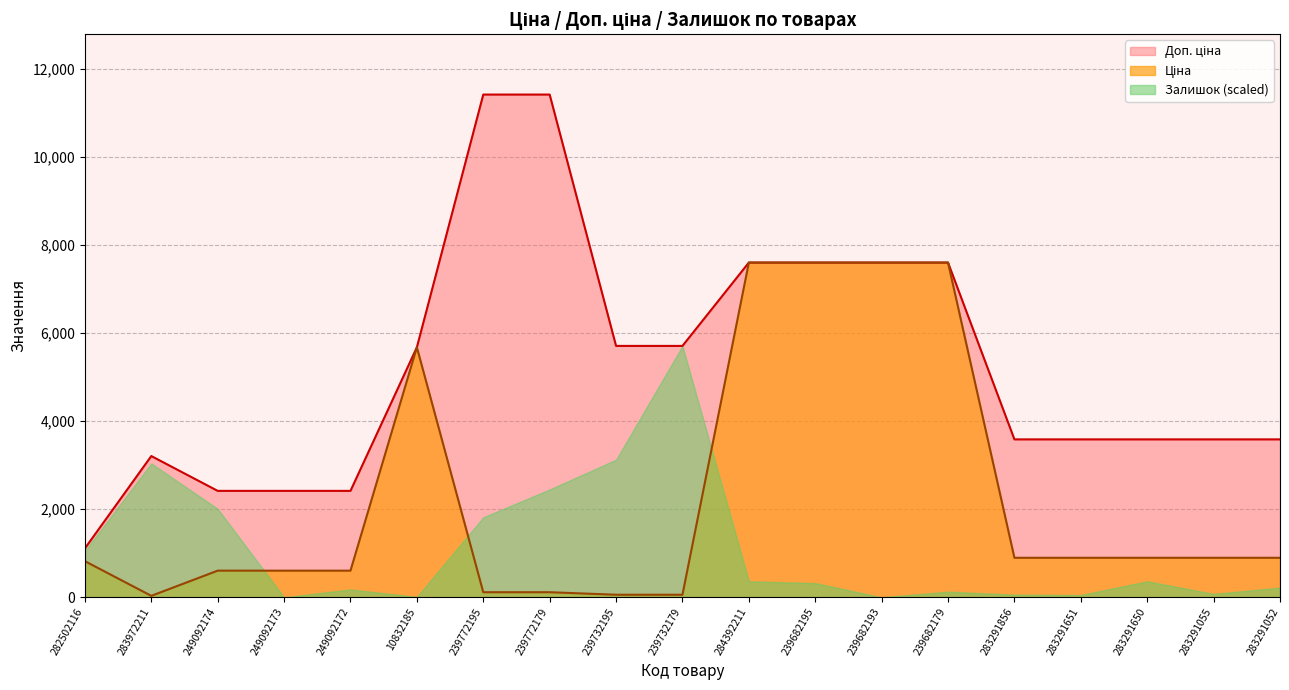

How many interior local valleys does the Ціна series have?

1